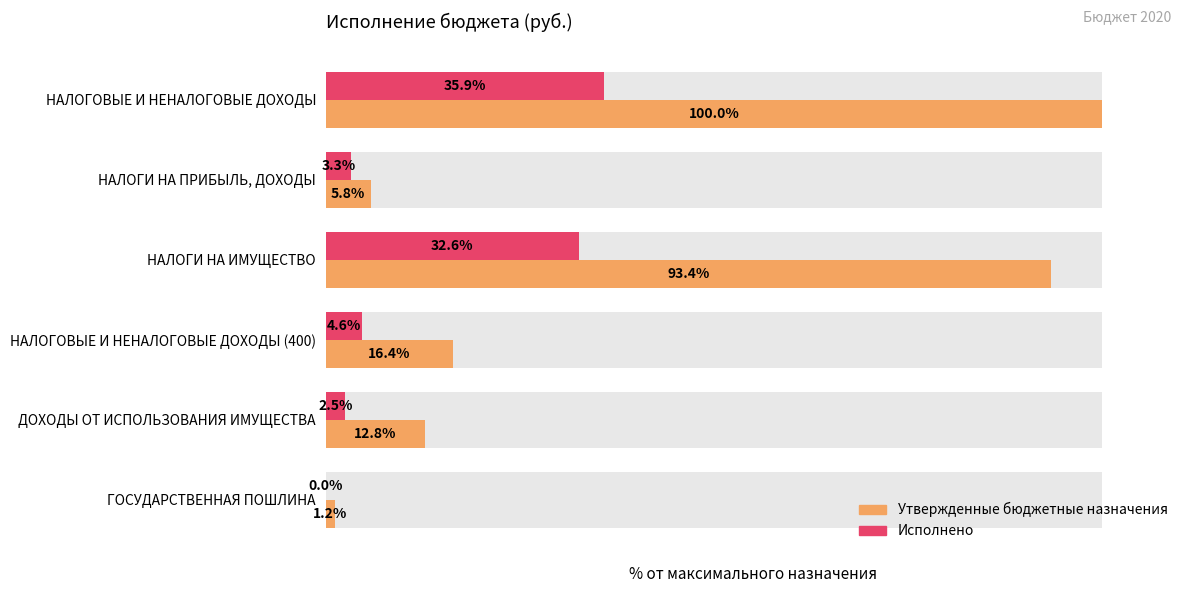

Between 5 and 1, which is larger?

1